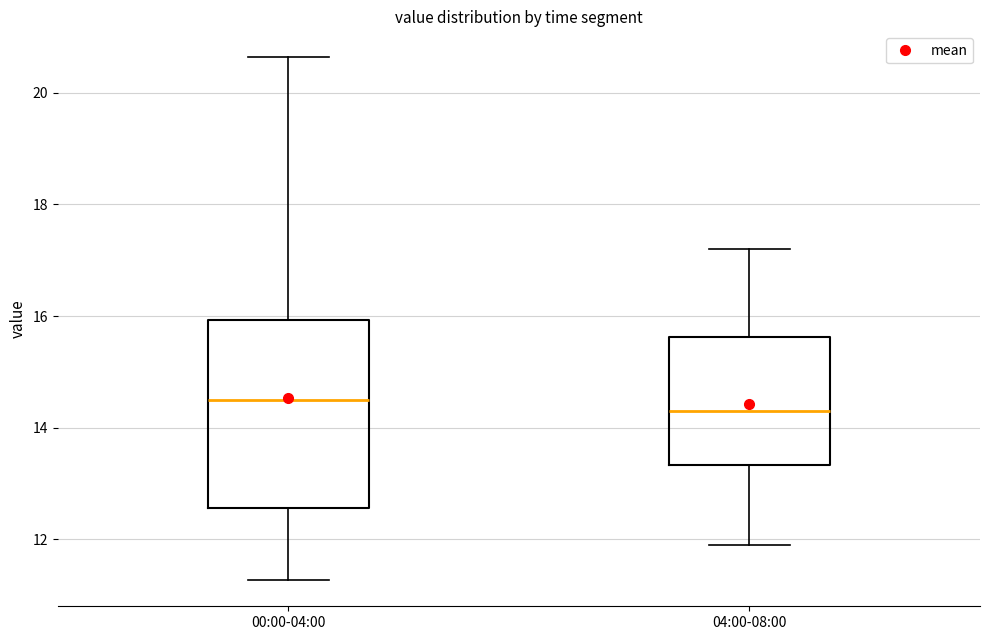

Reading left to right, transcribe this box plot: for each box, give where its median line is, the range the box spans, and where its two whiskers end, as read against the y-axis. The values are not printed on the chart, so give them approximately, as read against the axis.

00:00-04:00: median 14.6, box 12.6 to 16.0, whiskers 11.2 to 20.6
04:00-08:00: median 14.4, box 13.4 to 15.6, whiskers 12.0 to 17.2